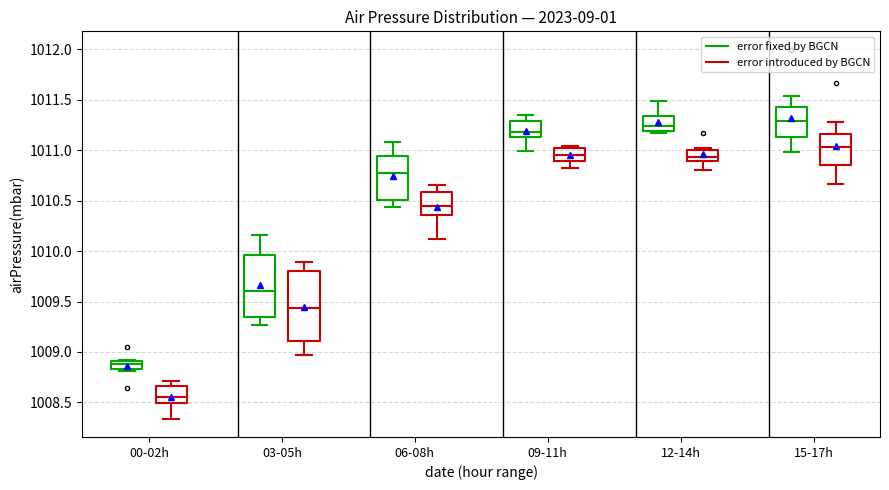

Where does the median line of the box for 15-17h (error fixed by BGCN) sit on the y-axis? The values are not printed on the chart, so give them approximately, as read against the axis.

1011.30